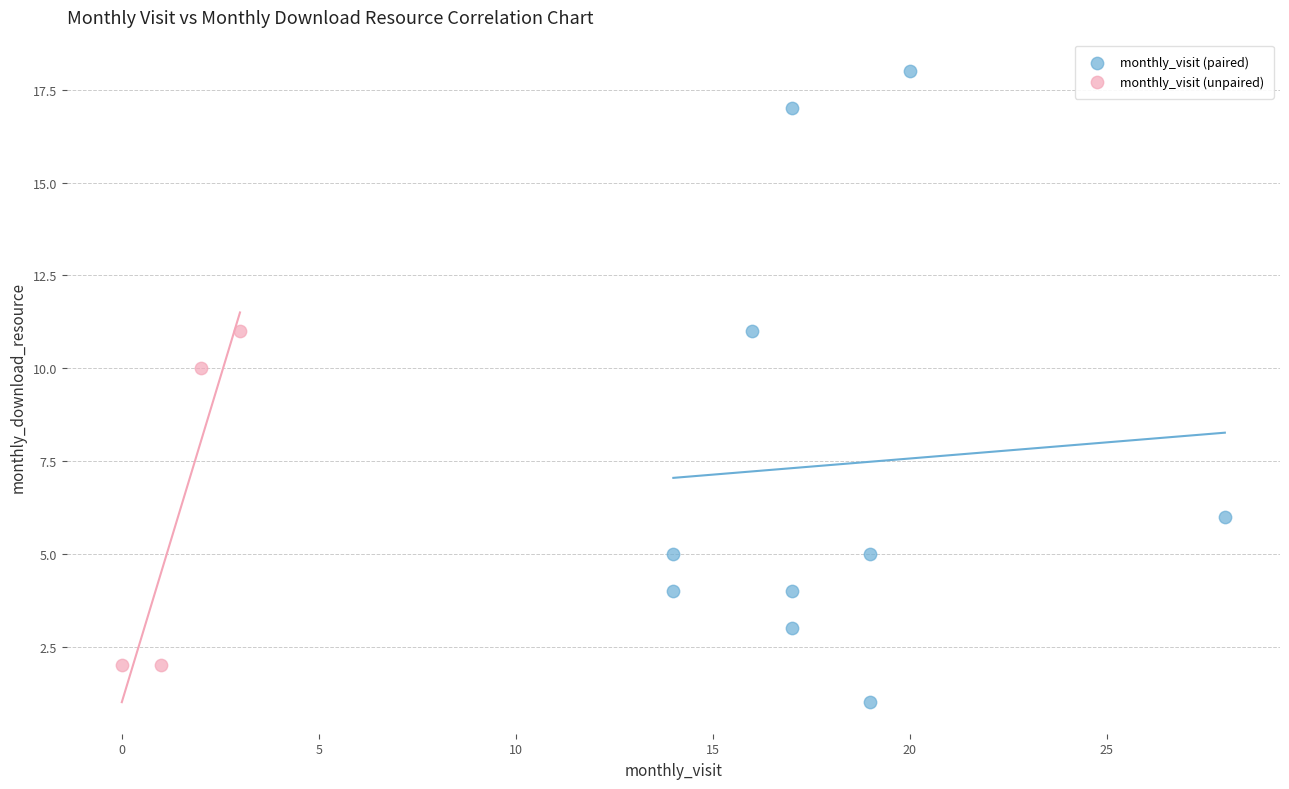

Which series has the widest spread of Y values?

monthly_visit (paired)